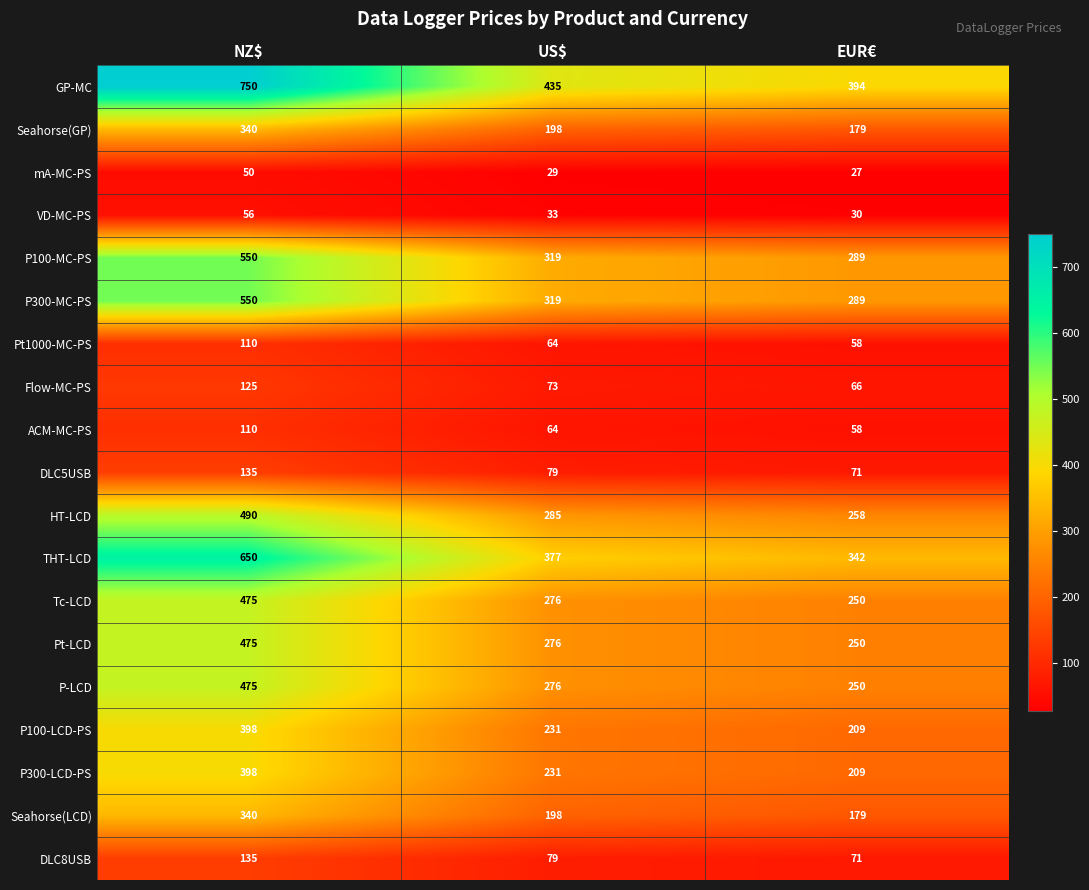

What is the difference between the maximum and second lowest values in the P300-MC-PS series?

231